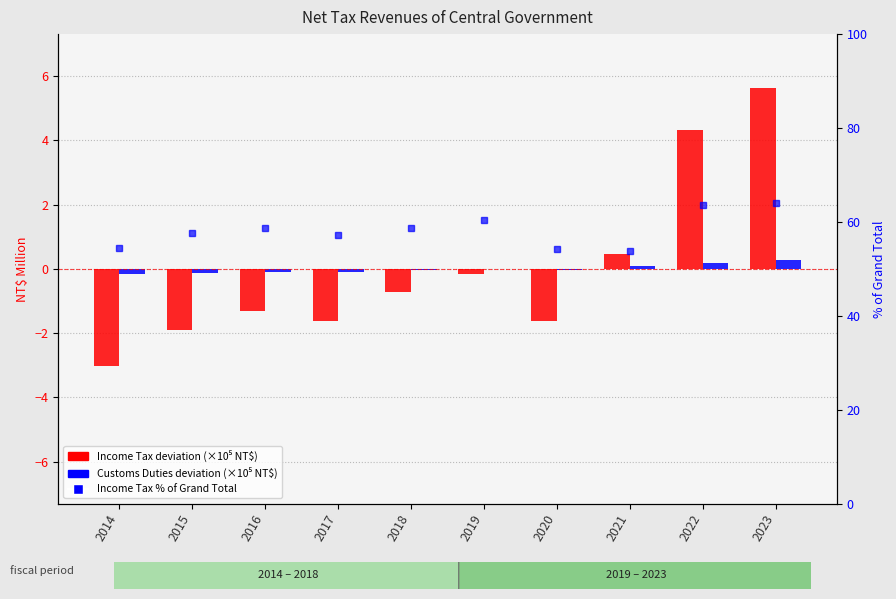

What are all the series names shown in the legend?

Income Tax (deviation), Customs Duties (deviation), Income Tax % of Total